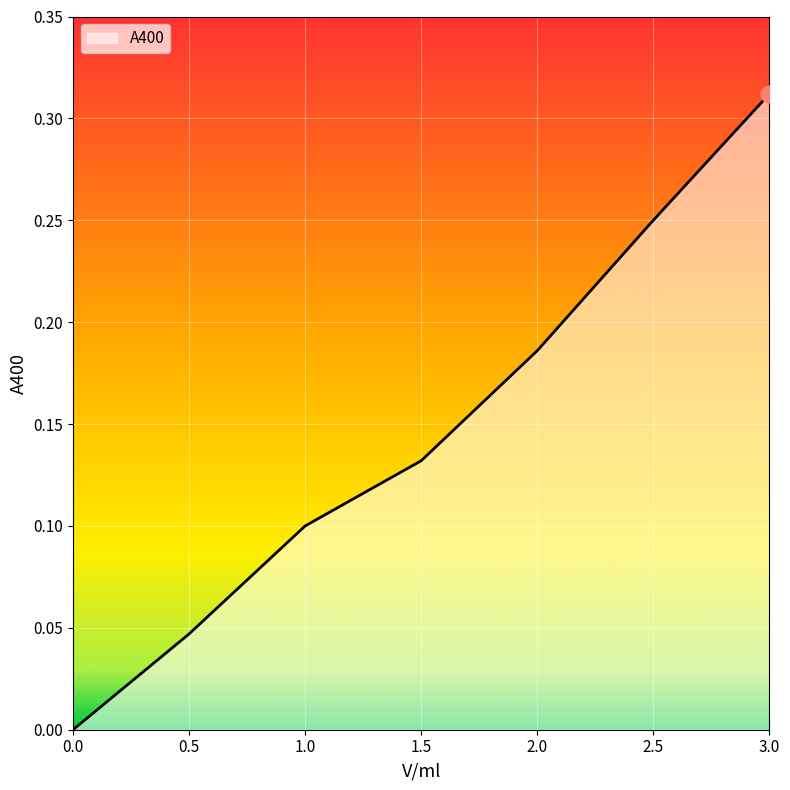

What position from the right is 2.5?

2